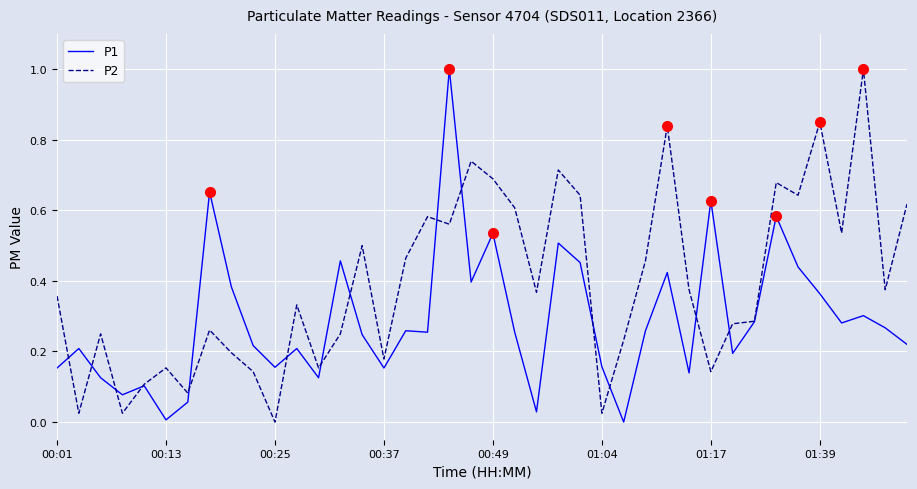

What is the greatest value displayed?

1.0